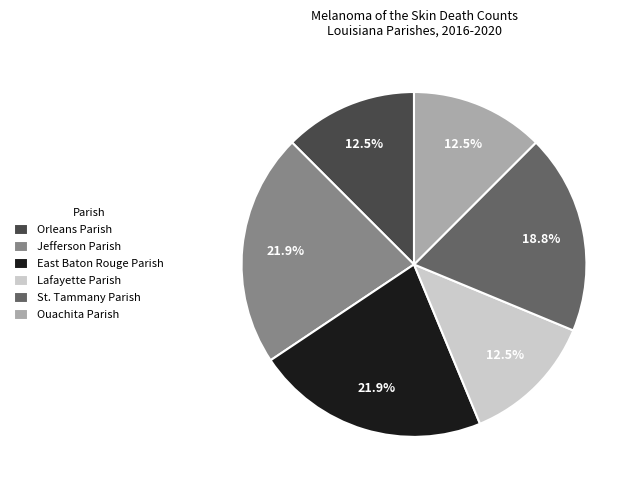

How much of the chart is everything except Jefferson Parish?

78.1%